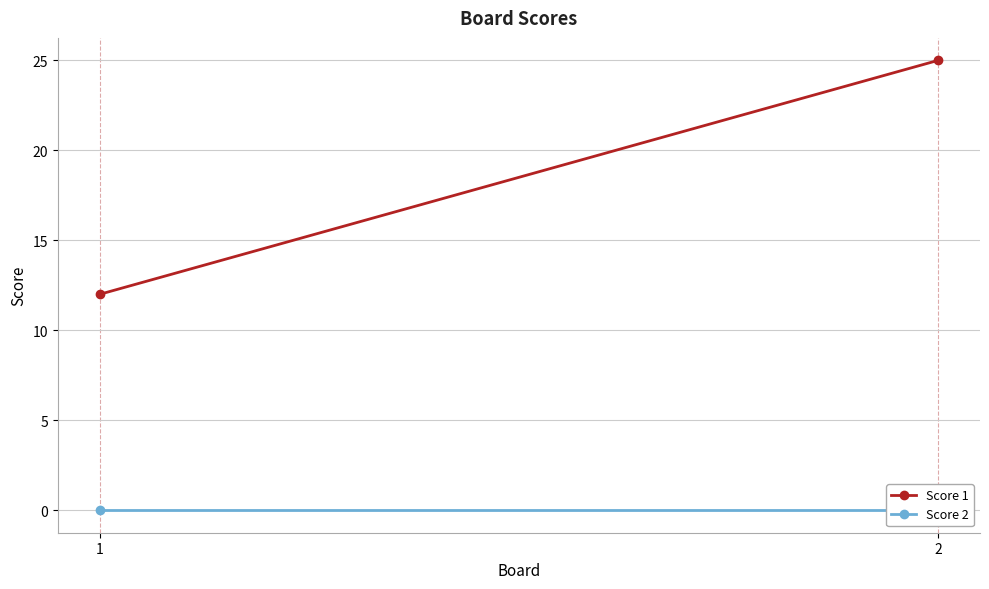

At which category is the sum across all series the highest?

2